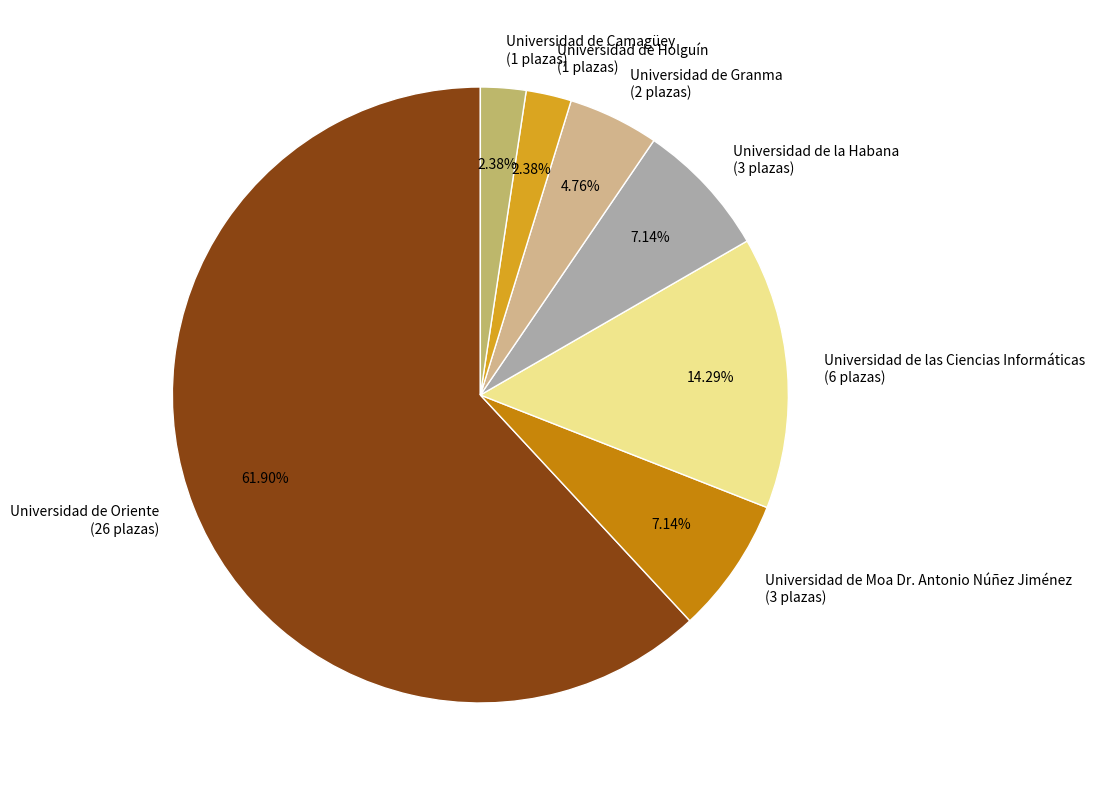

The Universidad de Oriente slice represents 51% of the pie. True or false?

False